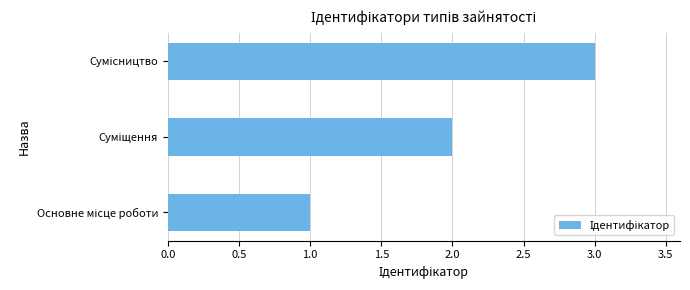

What is the sum of all values?

6